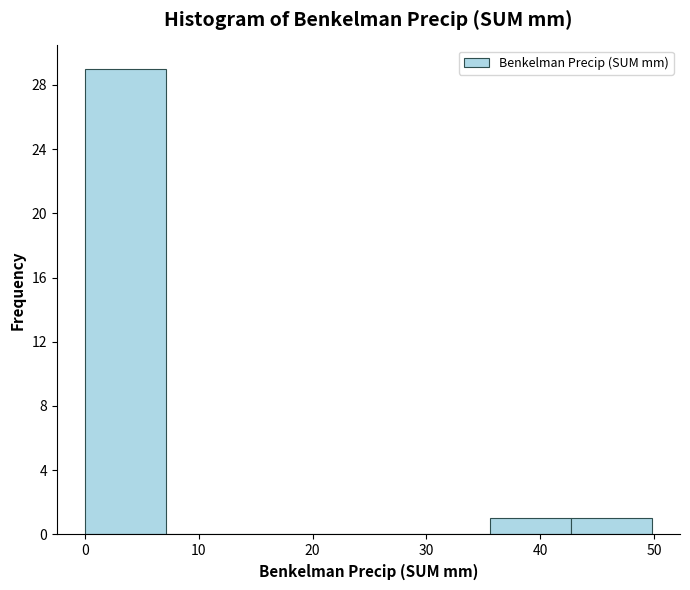

Reading left to right, transcribe this chart: for each bar, give the range it covers on the x-axis and its height. Neither the bar edges nor the heights are printed on the chart, so give them approximately, as read against the axes.

0 to 7: 29
7 to 14: 0
14 to 21: 0
21 to 28: 0
28 to 36: 0
36 to 43: 1
43 to 50: 1